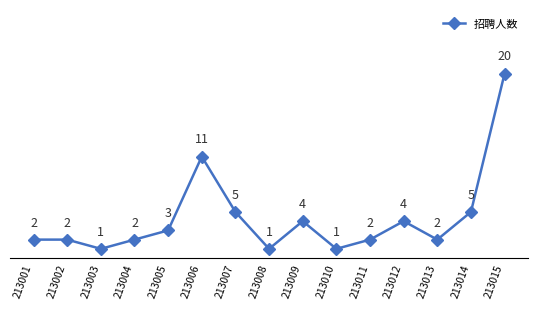

The value at 213012 is 1. True or false?

False